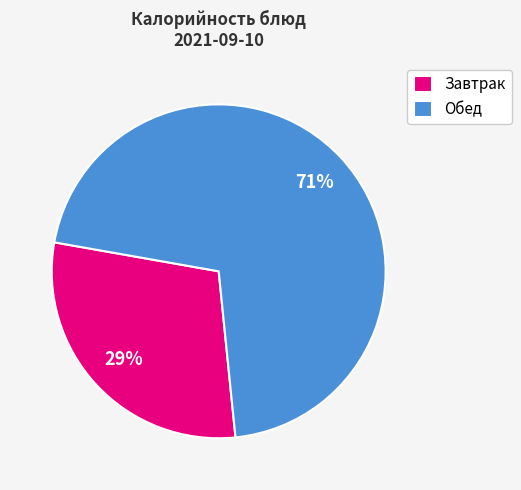

Is Обед the majority of the pie?

Yes